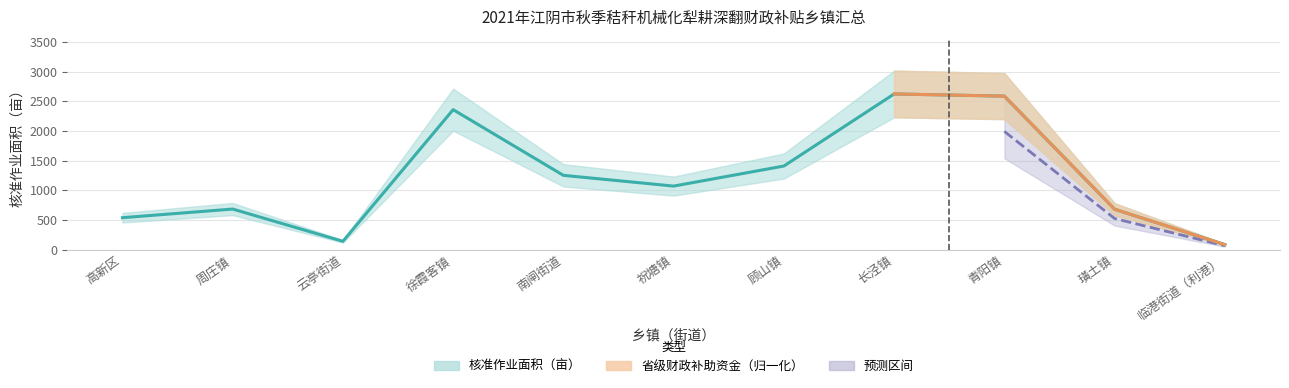

Reading left to right, list all the values displayed in this chart.

高新区=538.3	周庄镇=684.0	云亭街道=140.0	徐霞客镇=2359.1	南闸街道=1252.0	祝塘镇=1070.9	顾山镇=1409.0	长泾镇=2623.4	青阳镇=2586.9	璜土镇=681.0	临港街道（利港）=85.0